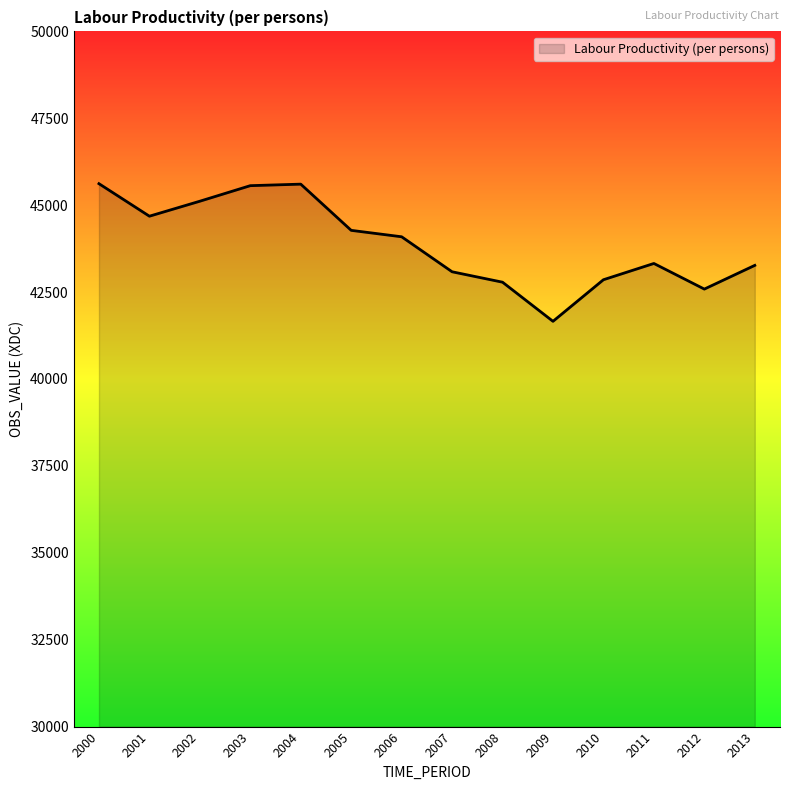

The chart shows a value of 42855.7 at 2010. True or false?

True